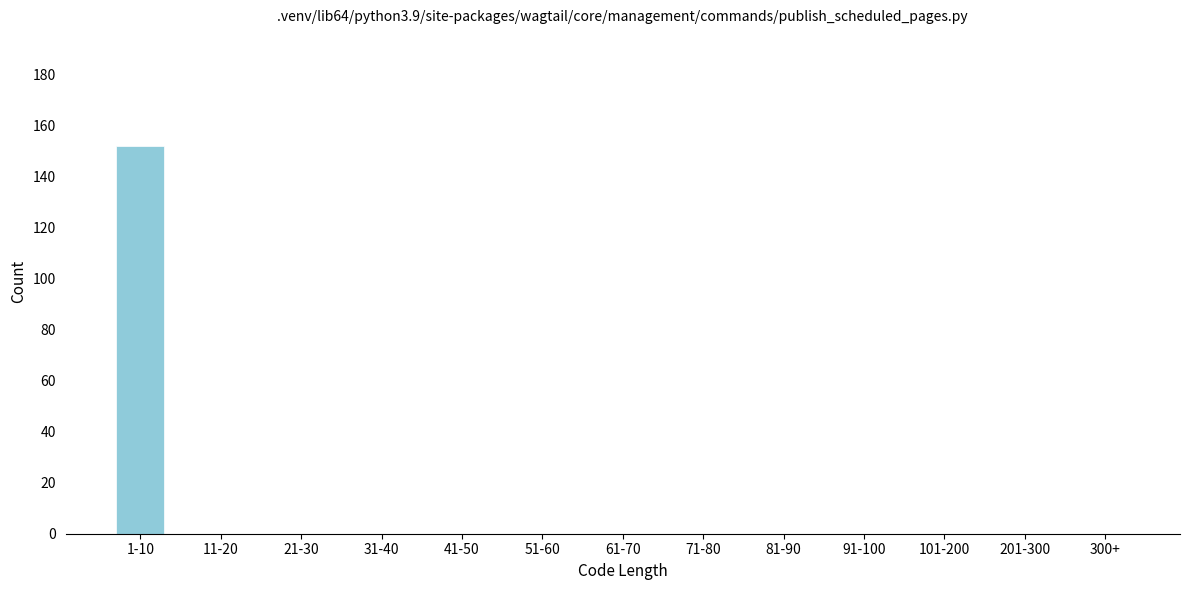

Reading left to right, list all the values displayed in this chart.

1-10=152	11-20=0	21-30=0	31-40=0	41-50=0	51-60=0	61-70=0	71-80=0	81-90=0	91-100=0	101-200=0	201-300=0	300+=0